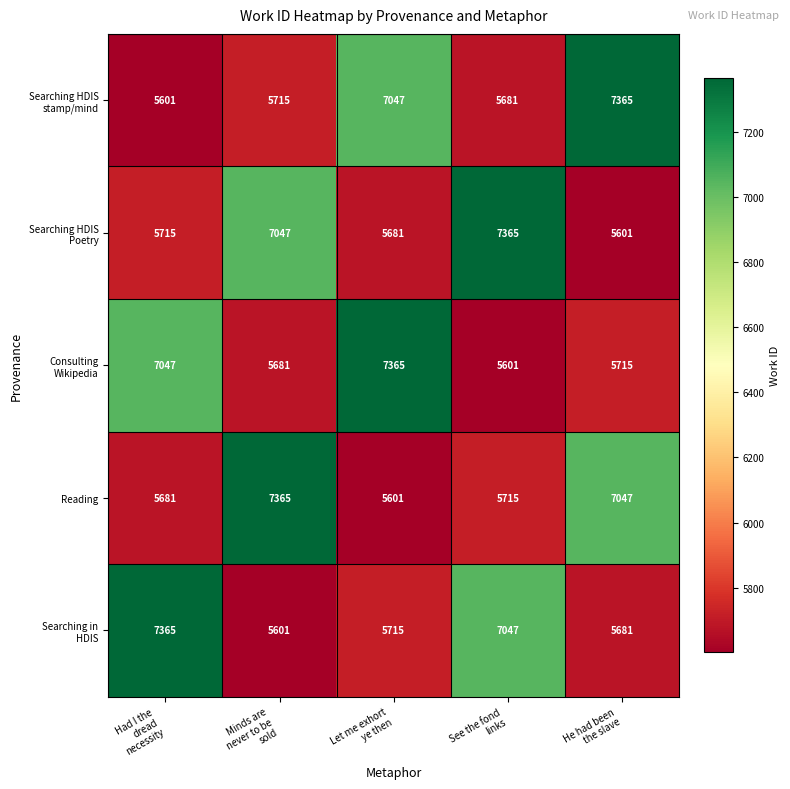

What is the average value of the Reading series?

6282